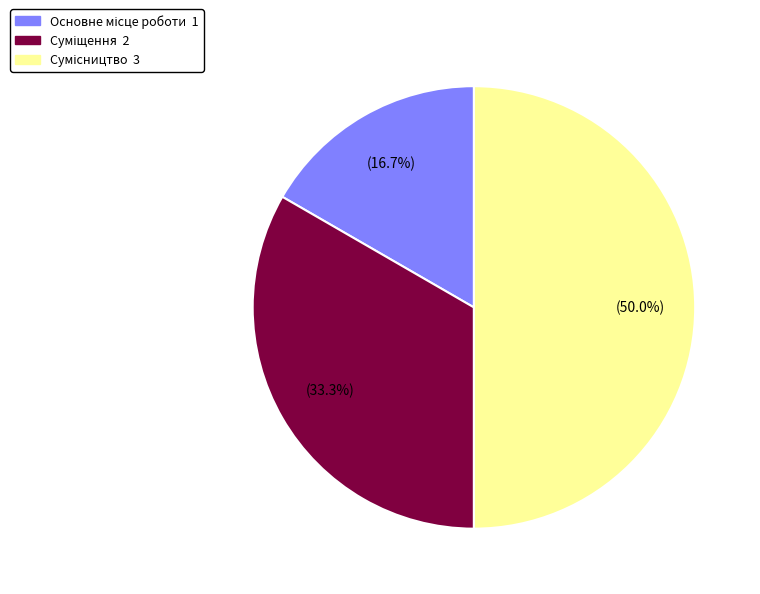

How much of the chart is everything except Суміщення?

66.7%